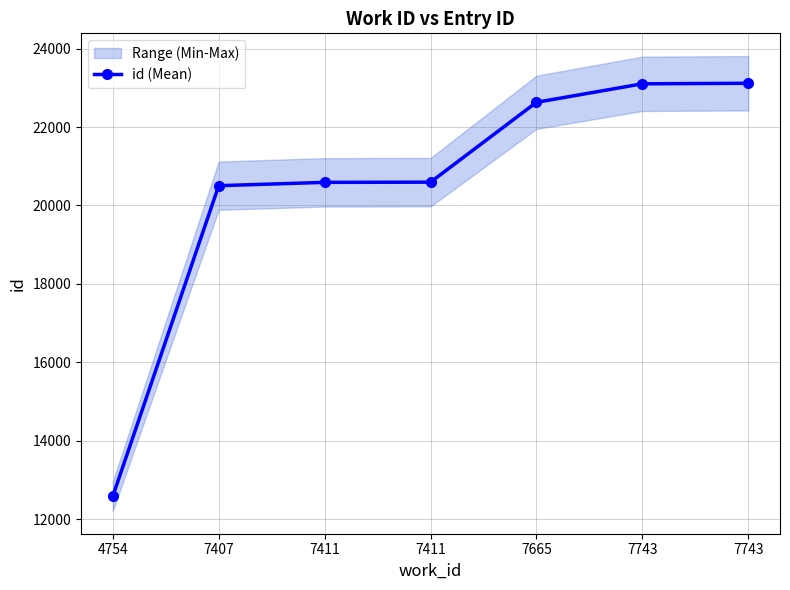

What is the smallest value displayed?

12584